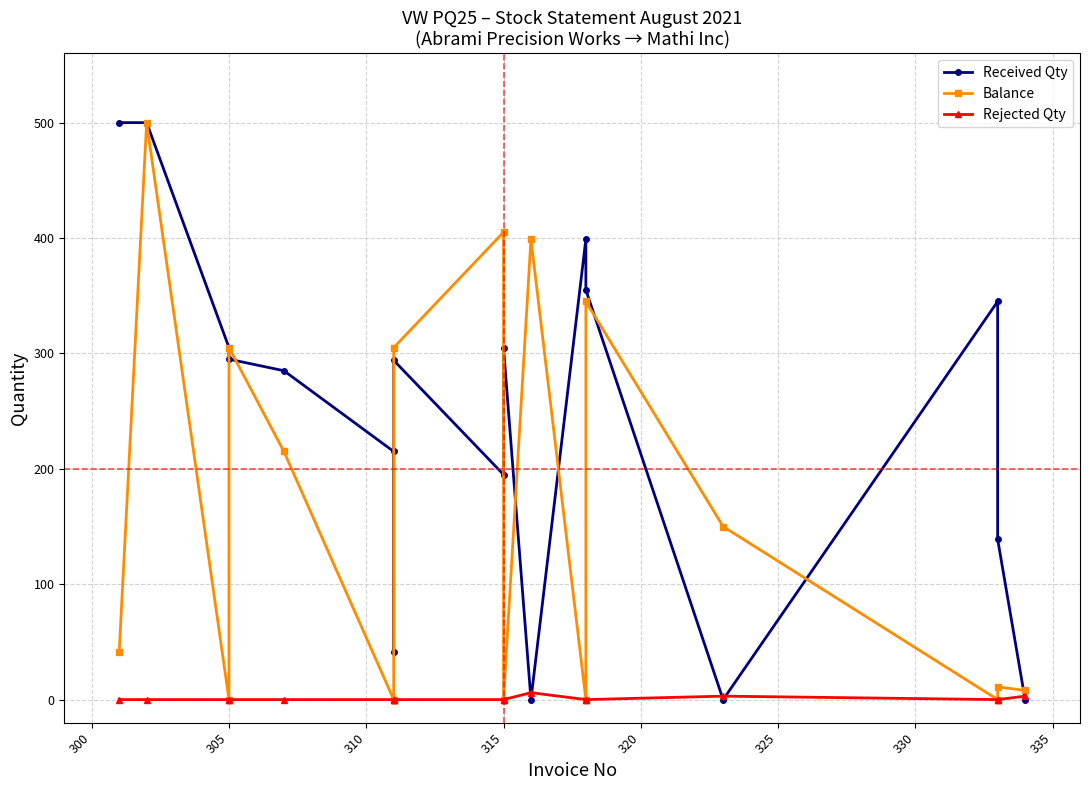

Count the number of categories in the chart.

17